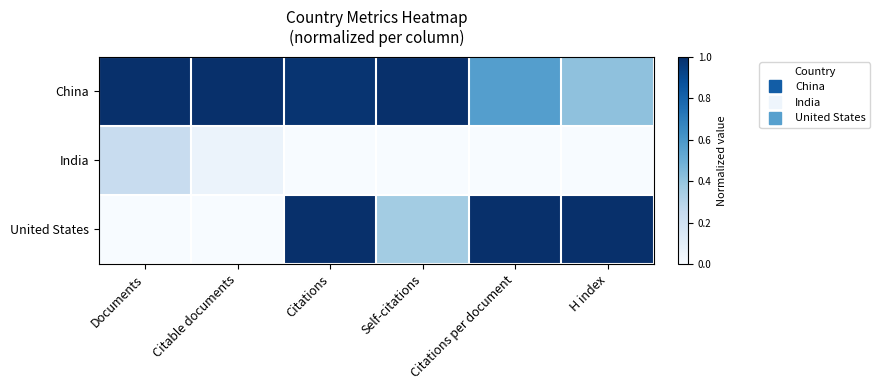

Reading left to right, what are all the values shown in this chart?

China: Documents=1.0	Citable documents=1.0	Citations=1.0	Self-citations=1.0	Citations per document=0.6	H index=0.4
India: Documents=0.2	Citable documents=0.1	Citations=0.0	Self-citations=0.0	Citations per document=0.0	H index=0.0
United States: Documents=0.0	Citable documents=0.0	Citations=1.0	Self-citations=0.4	Citations per document=1.0	H index=1.0